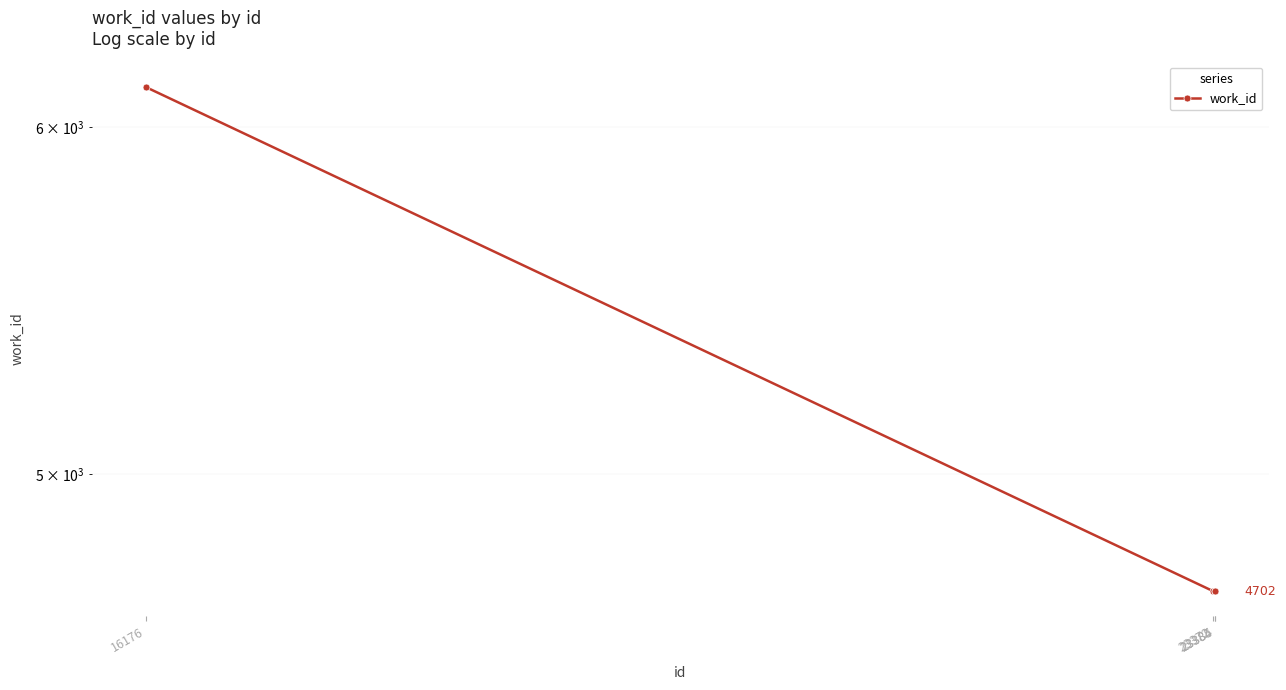

Rank the categories by value from lowest to highest.

23372, 23384, 23385, 16176